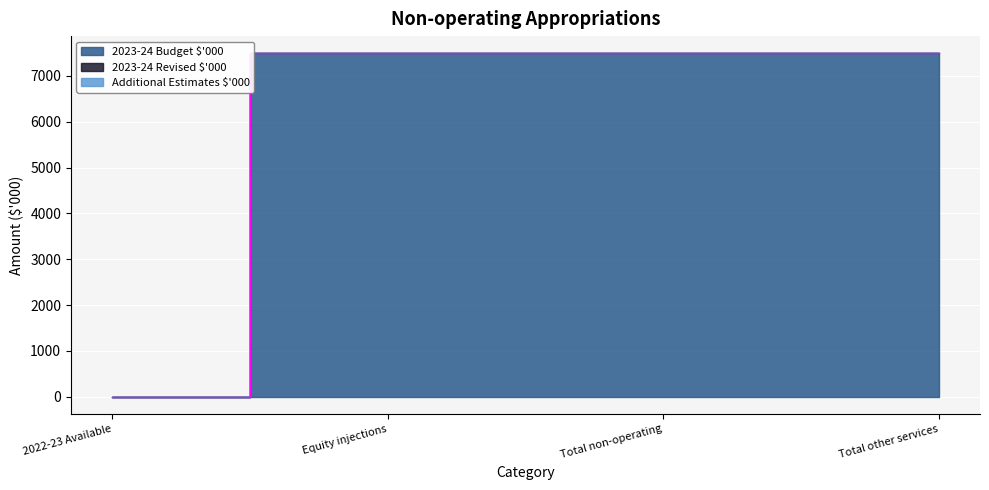

What is the maximum value shown in the chart?

7491